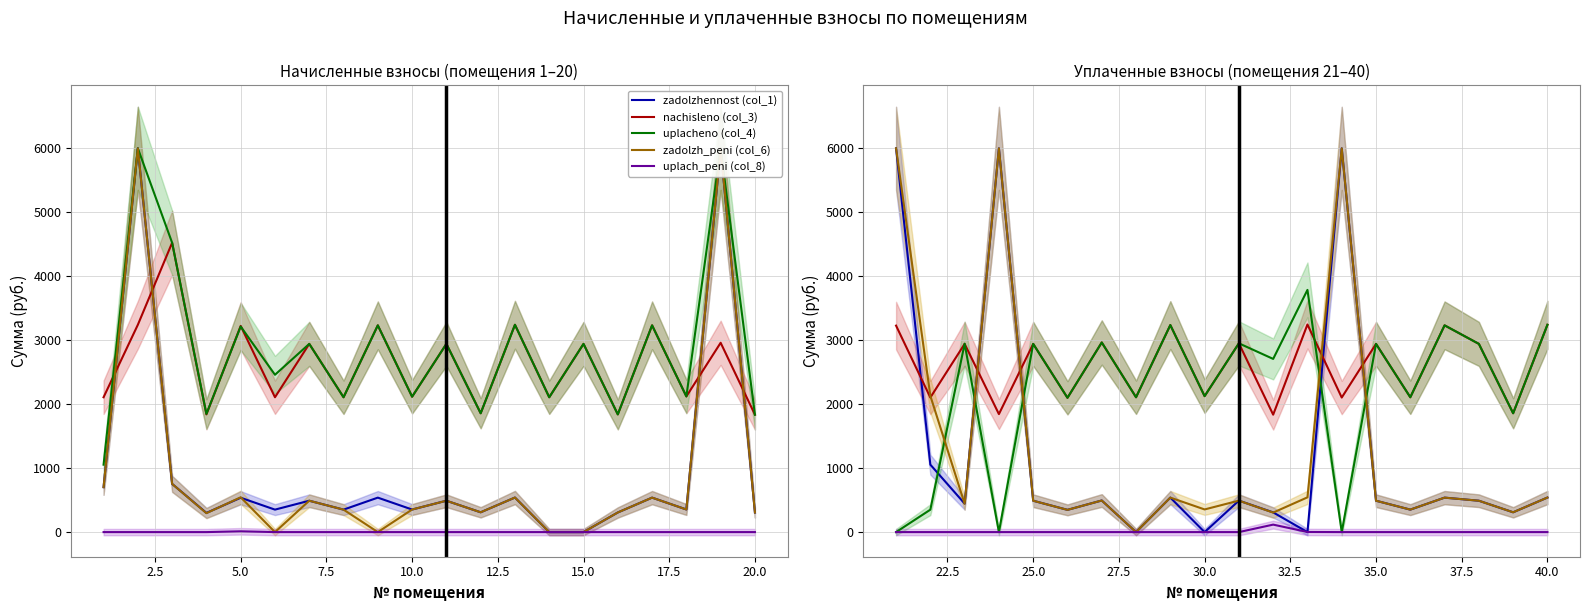

What is the value of the uplach_peni (col_8) point at the 13th from the left?

1.8